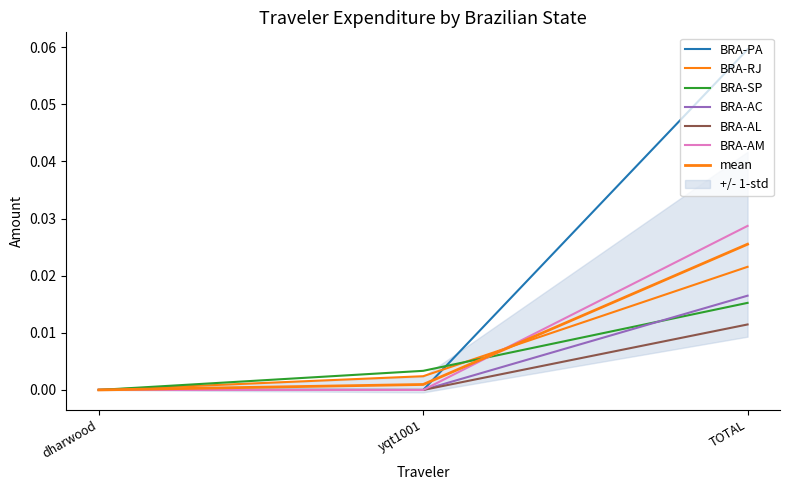

True or false: BRA-AL has a value of 0.0 at TOTAL.

False